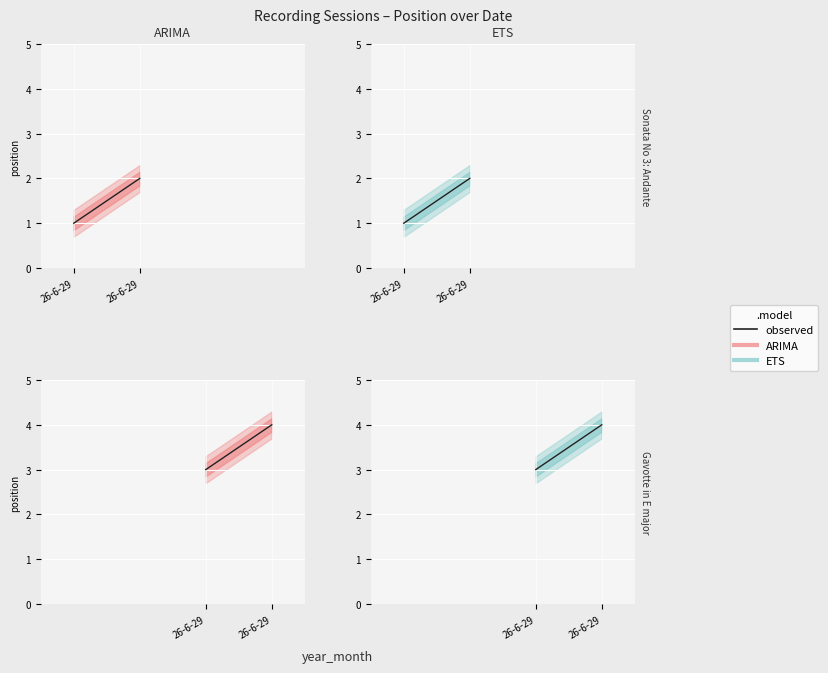

True or false: ARIMA has a value of 1 at 26-6-29.

False